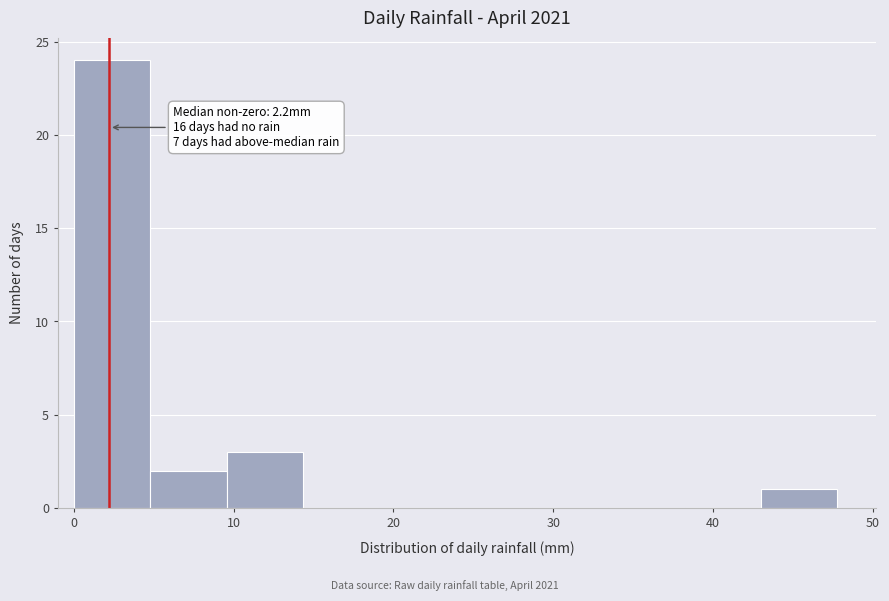

Which range on the x-axis has the tallest bar?

0 to 5